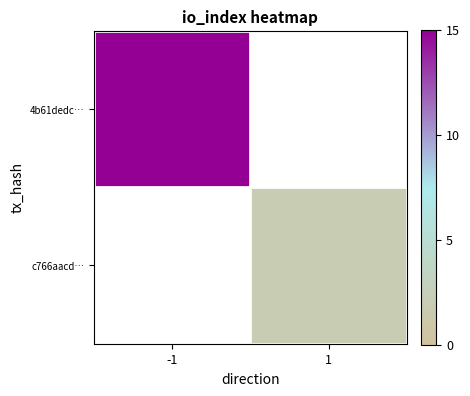

What is the greatest value displayed?

15.0